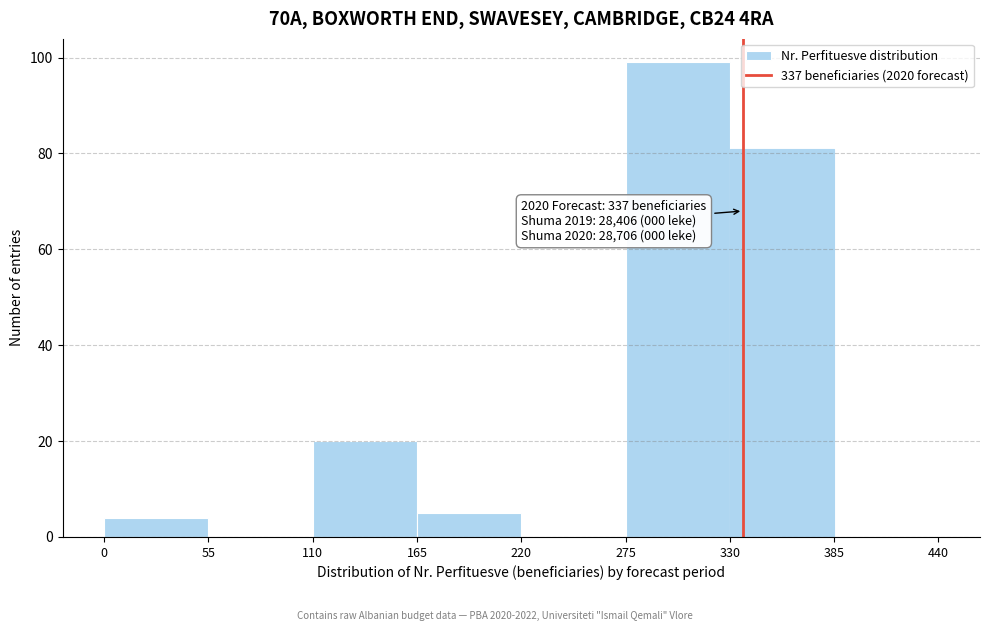

Which range on the x-axis has the tallest bar?

275 to 330